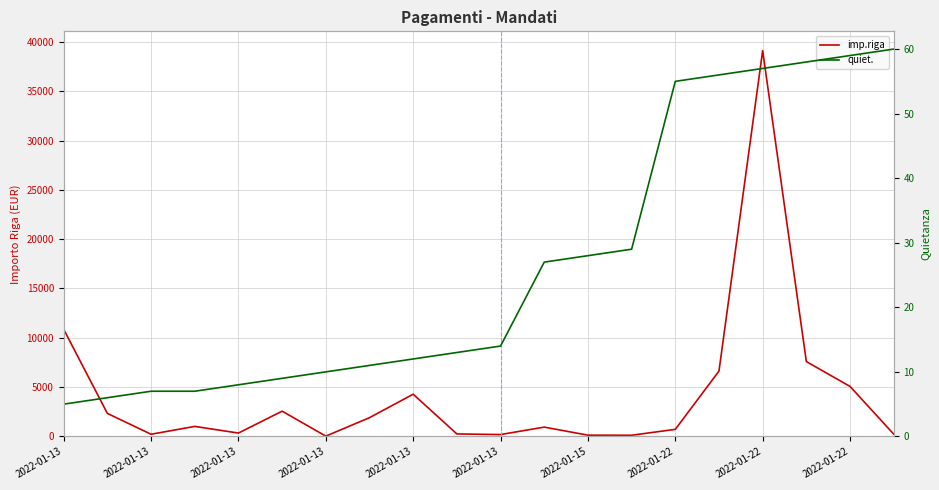

The value of imp.riga at 11 is 945.0. True or false?

True